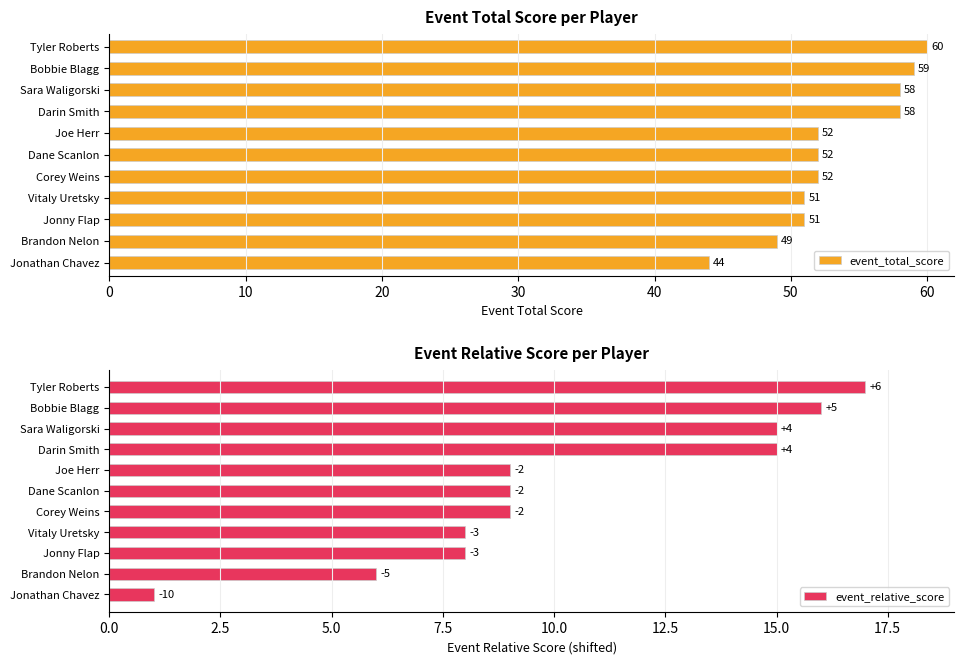

At how many categories does at least one series exceed 48?

10